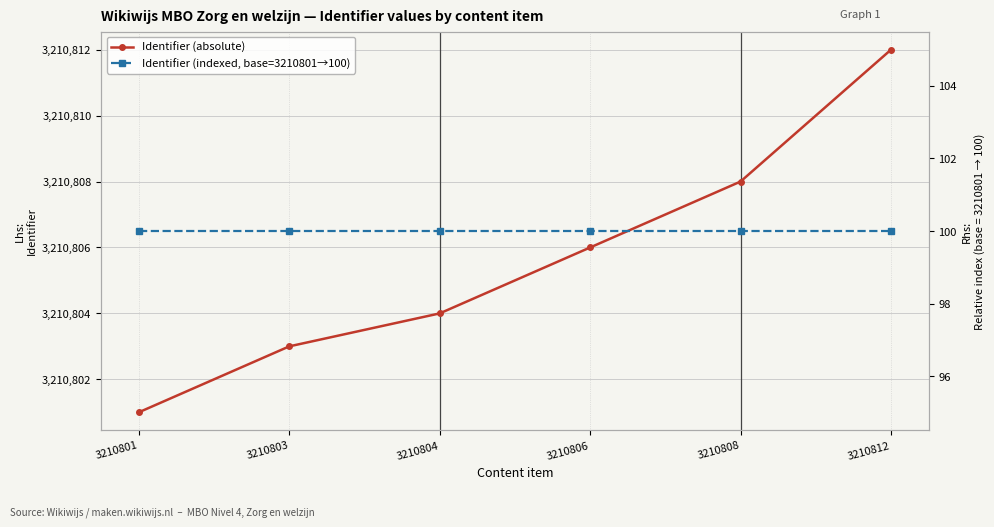

Is the value of Identifier (absolute) at 3210806 greater than the value of Identifier (indexed, base=3210801→100) at 3210808?

Yes